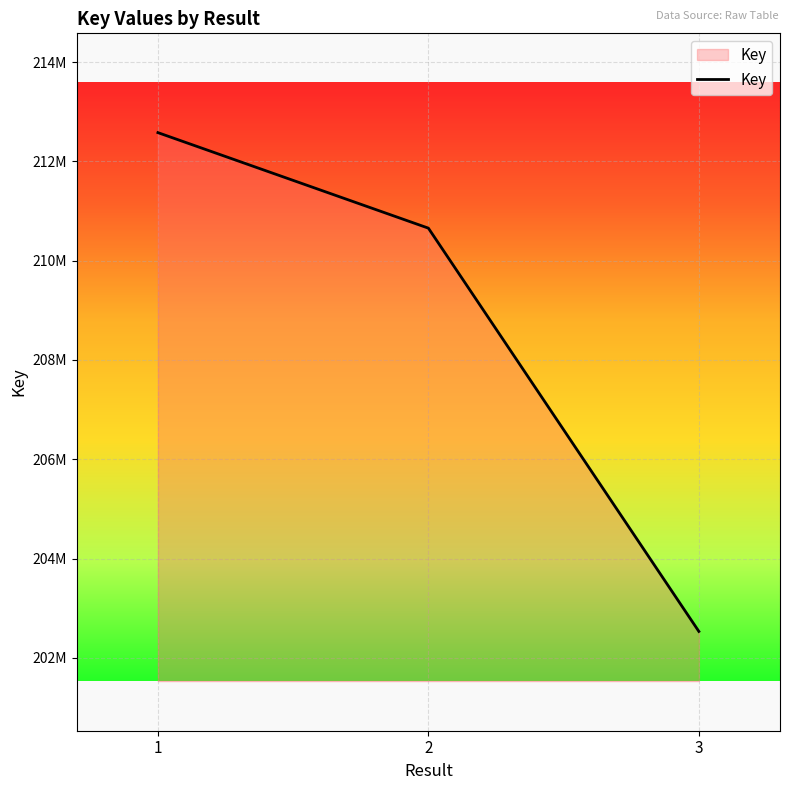

Does the chart display data point markers on the line(s)?

No